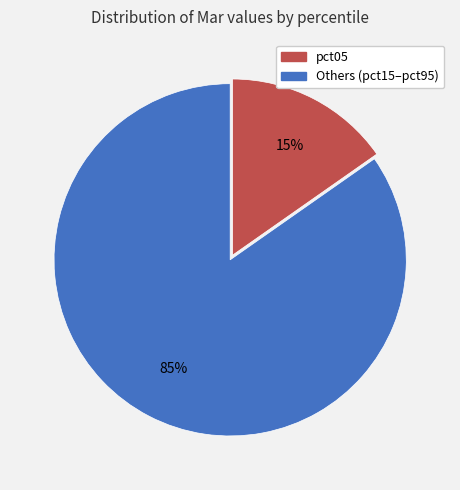

Is there a majority slice in this chart?

Yes